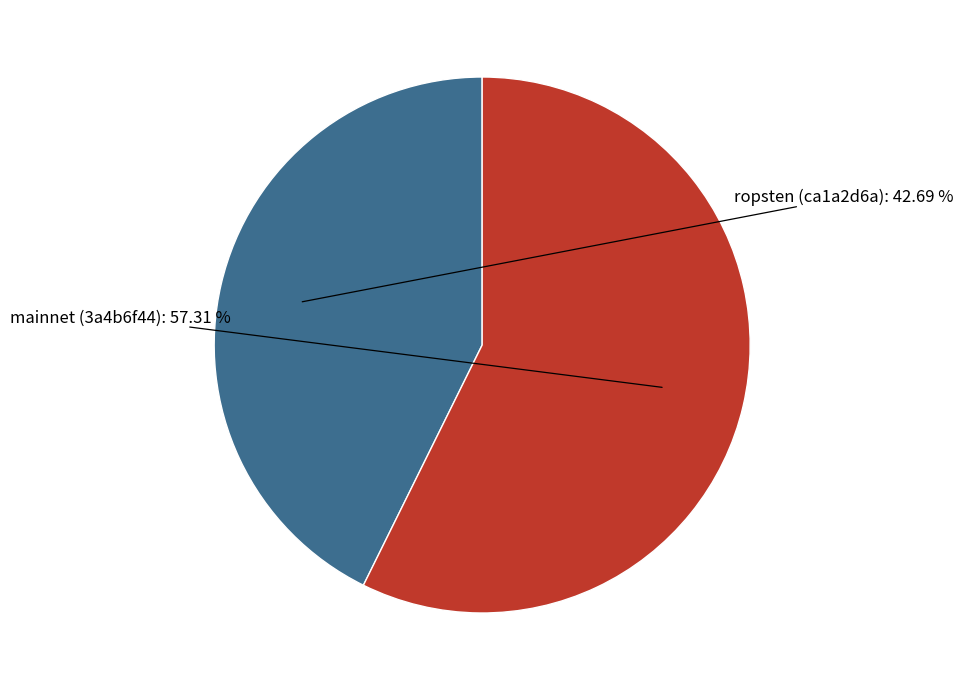

Which category accounts for the majority?

mainnet (3a4b6f44)